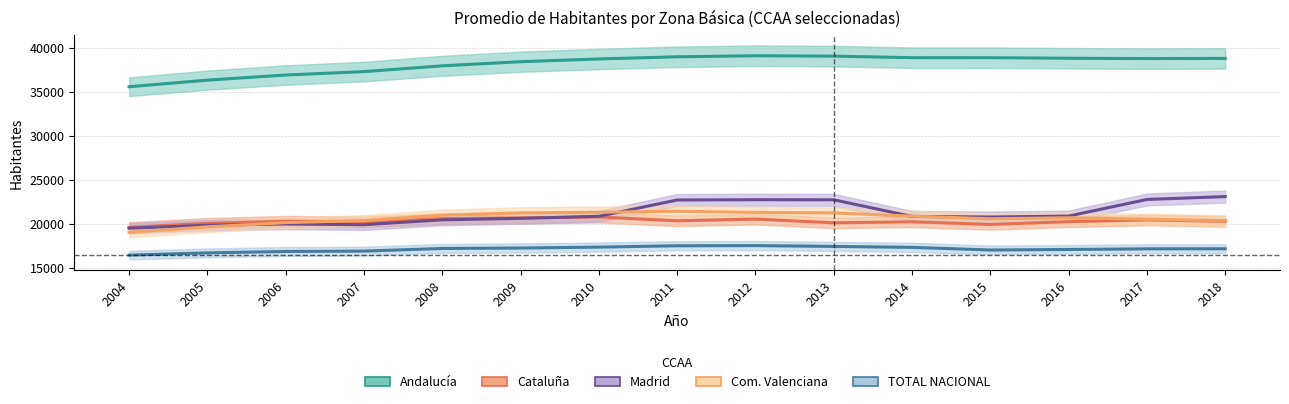

What is the difference between the TOTAL NACIONAL values at 2007 and 2004?

460